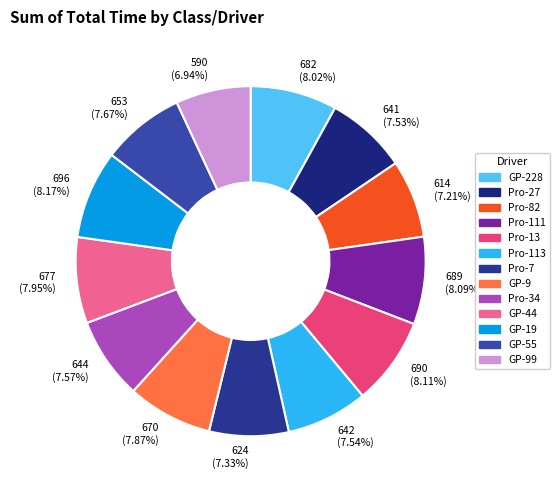

Count the number of slices in the pie.

13